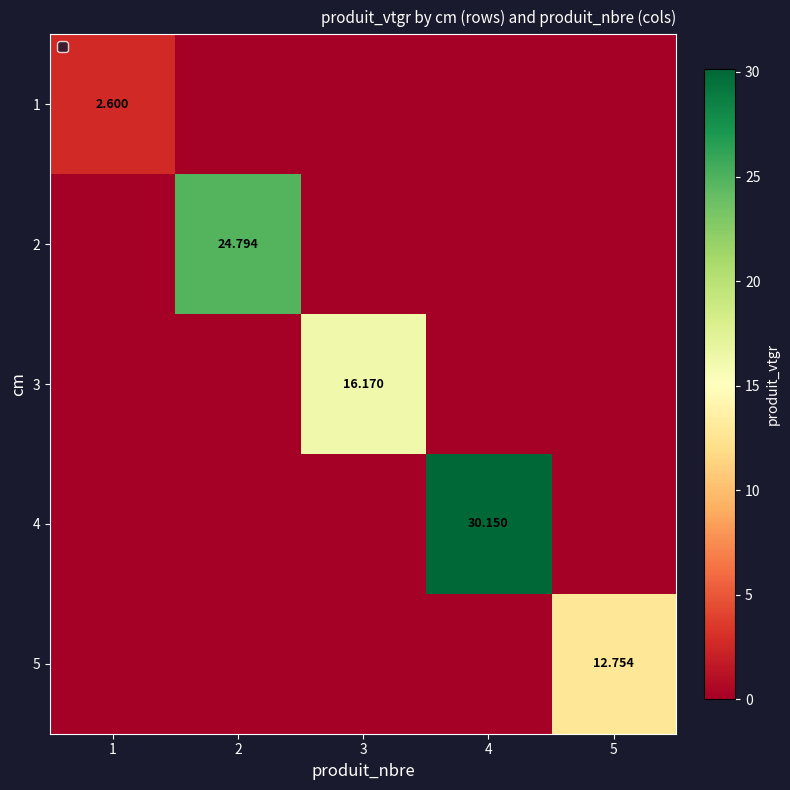

Where is 3 nearest to the value 8?

1